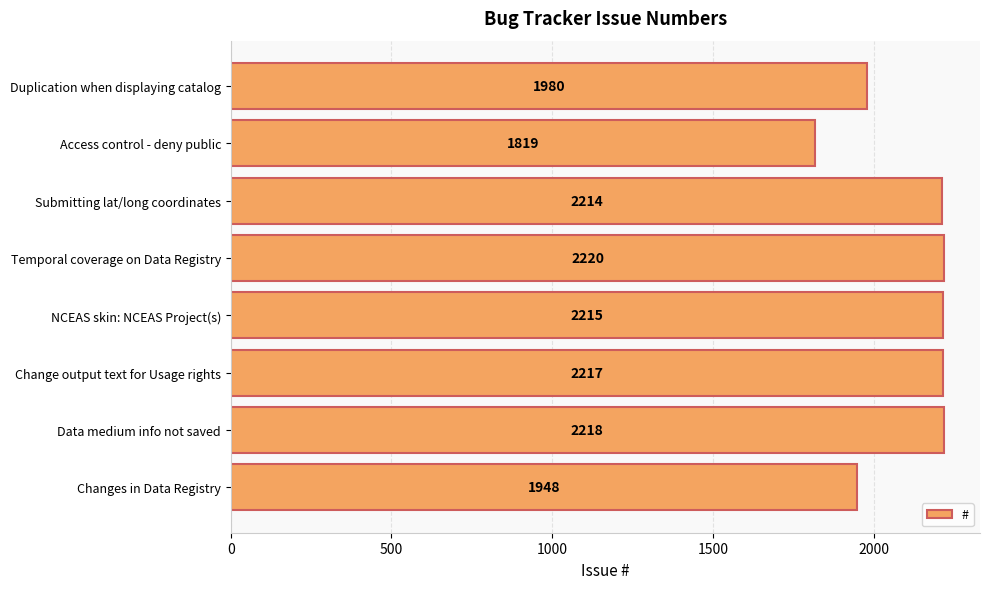

How many bars are there in total?

8